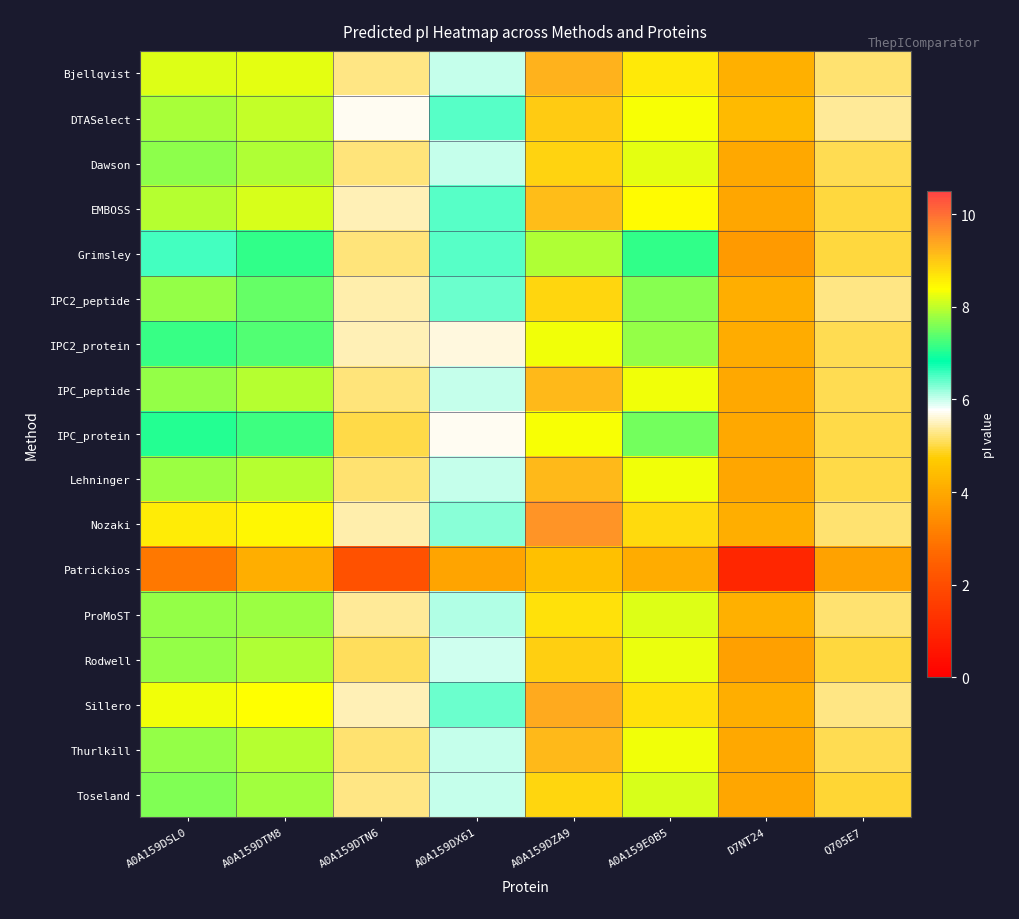

What is the spread (max minus min) of values at A0A159DTN6?

3.6